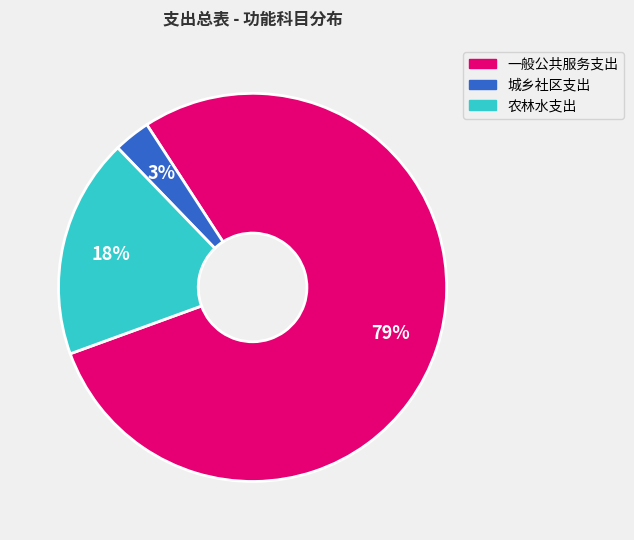

Count the number of slices in the pie.

3